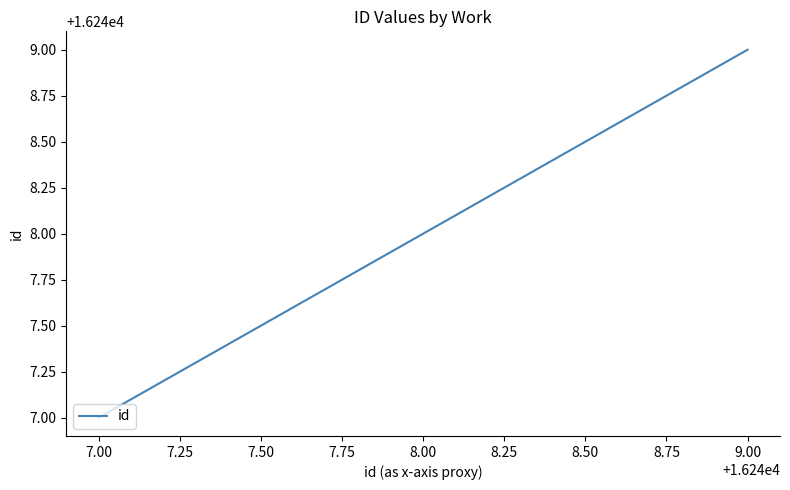

Reading right to left, list all the values displayed in this chart.

16249	16248	16247